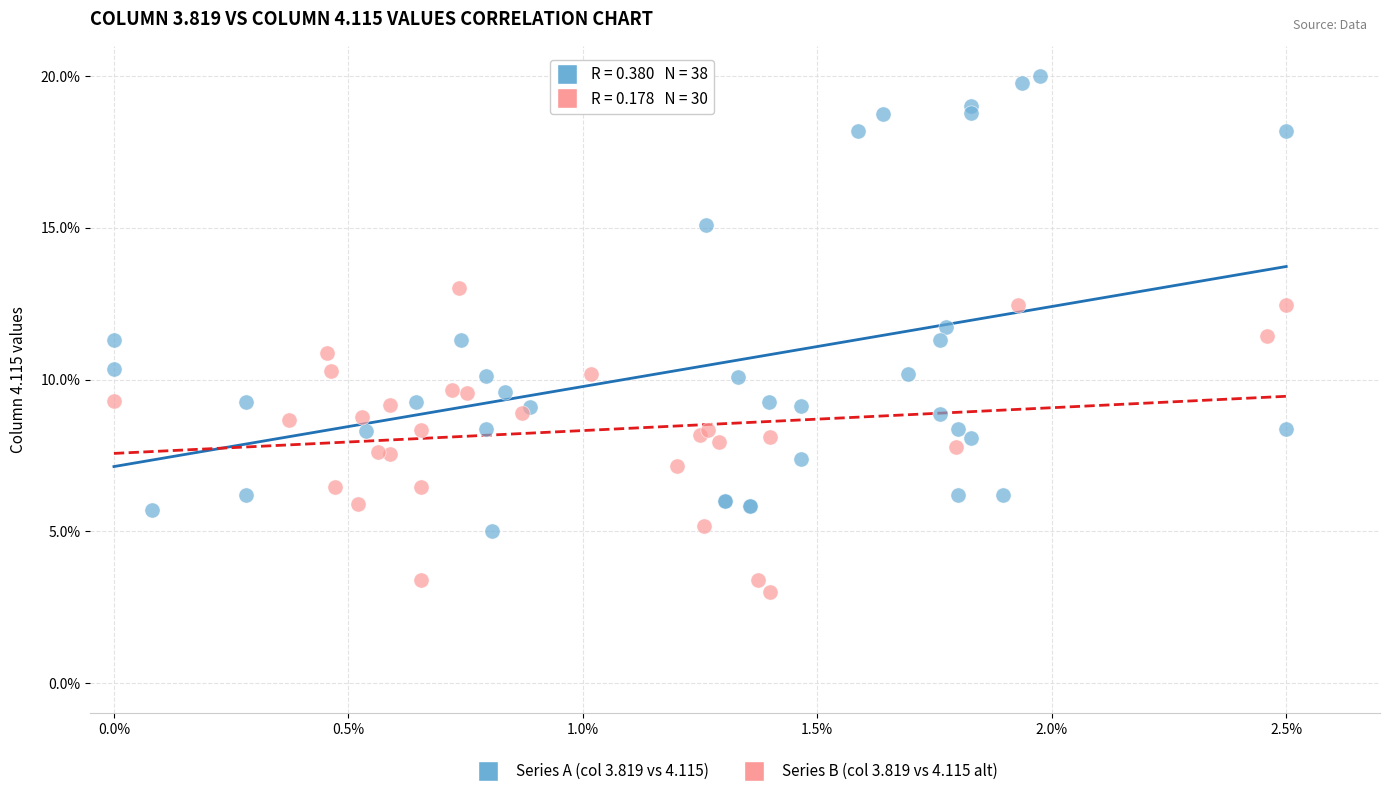

Which series has the widest spread of Y values?

Series A (col 3.819 vs 4.115)